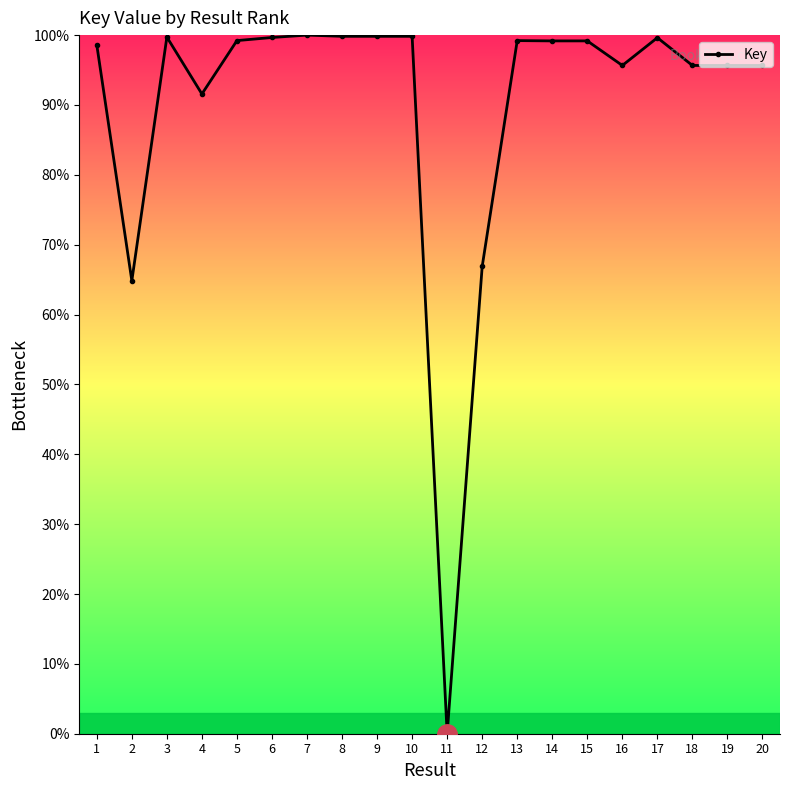

True or false: the data has more than 0 interior local peaks.

True